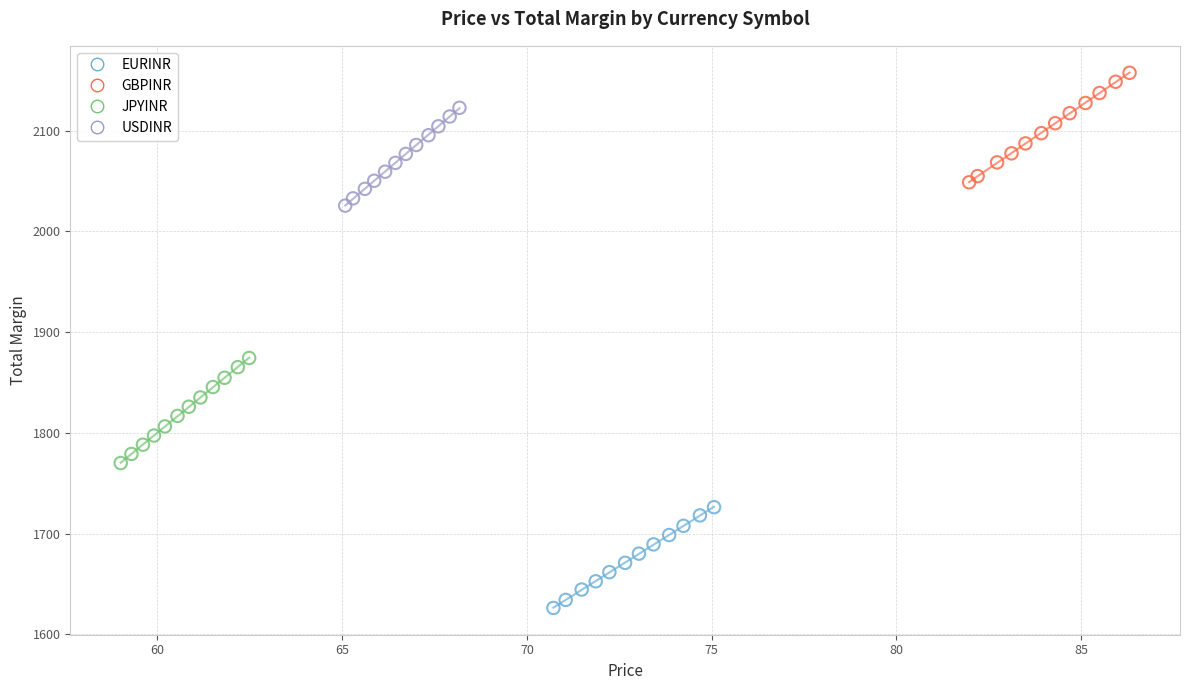

Which series reaches the maximum Y coordinate?

GBPINR